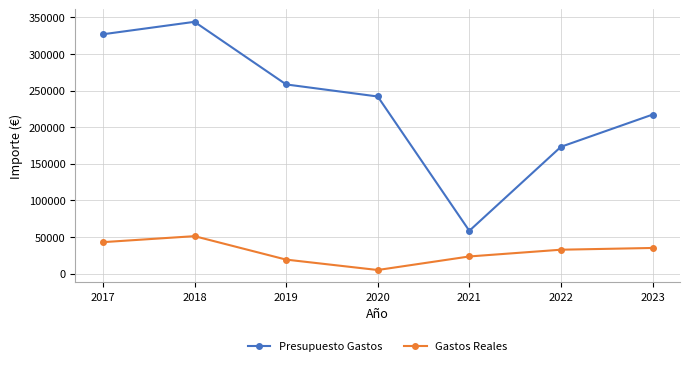

What is the spread (max minus min) of values at 2023?

182179.6